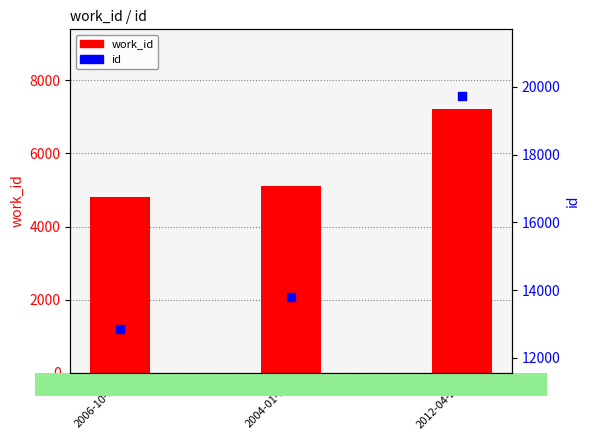

At which category is the sum across all series the highest?

2012-04-25